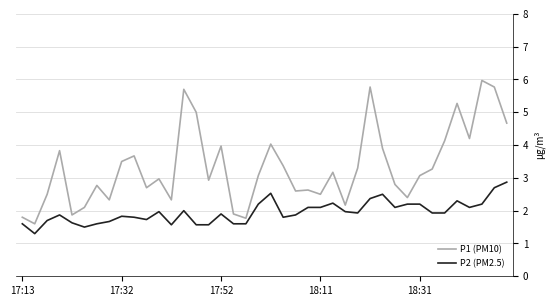

Which series has the largest total across all categories?

P1 (PM10)